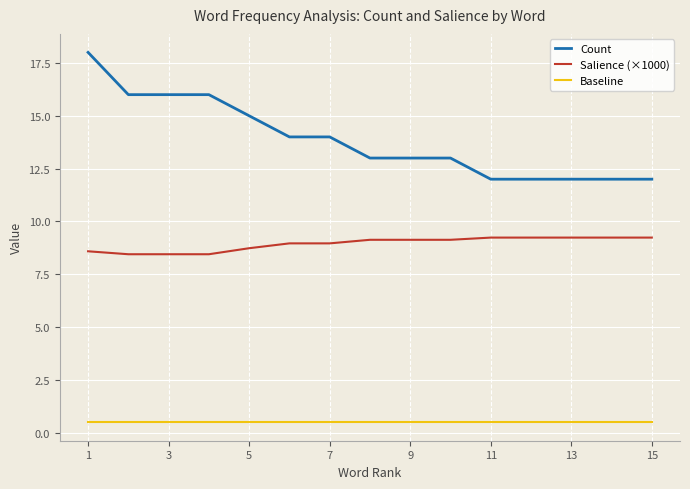

Which series has the largest range (max minus min)?

Count